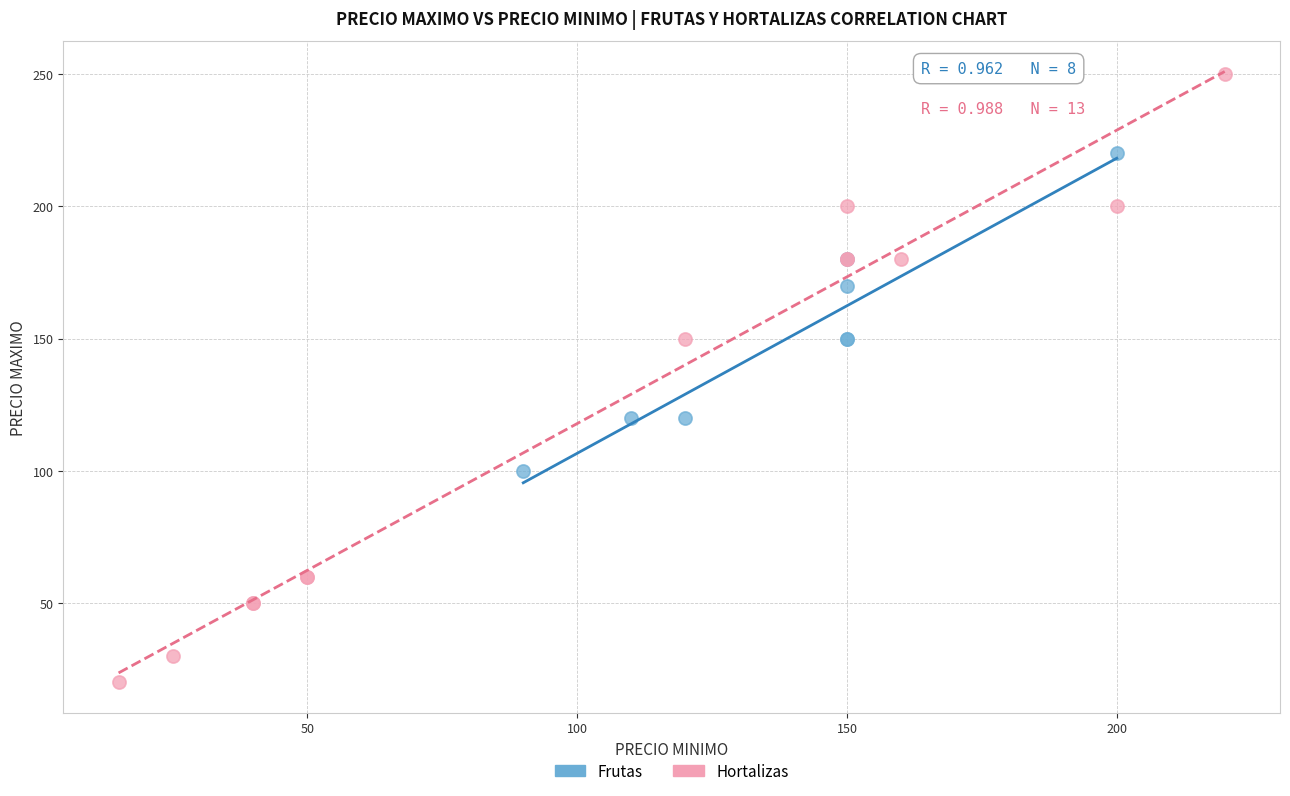

What are all the series names shown in the legend?

Frutas, Hortalizas